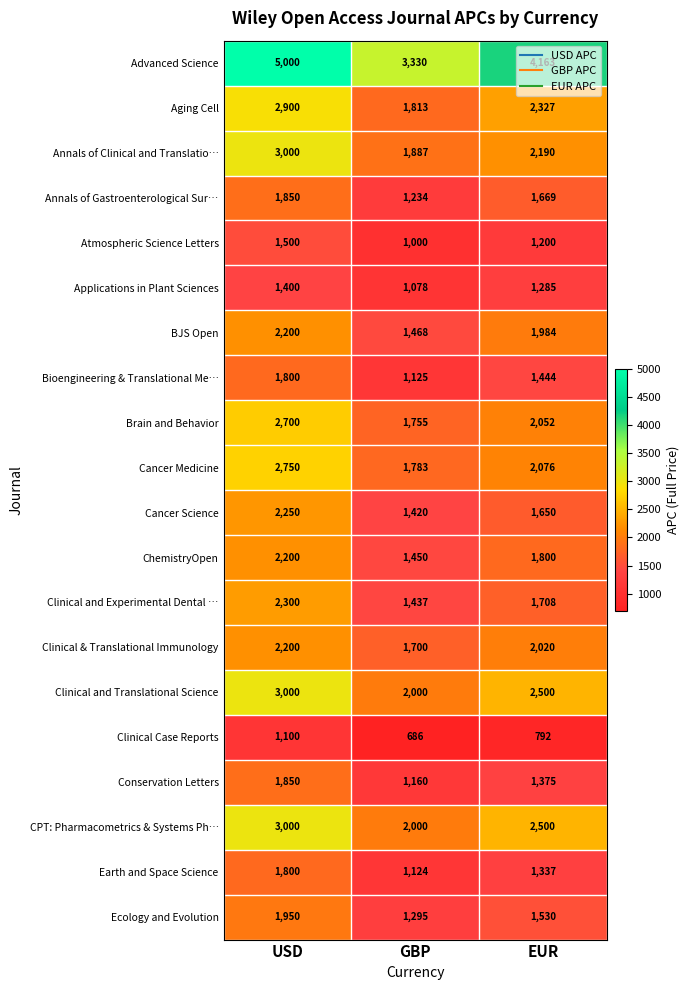

List the labels in order of BJS Open value, largest first.

USD, EUR, GBP